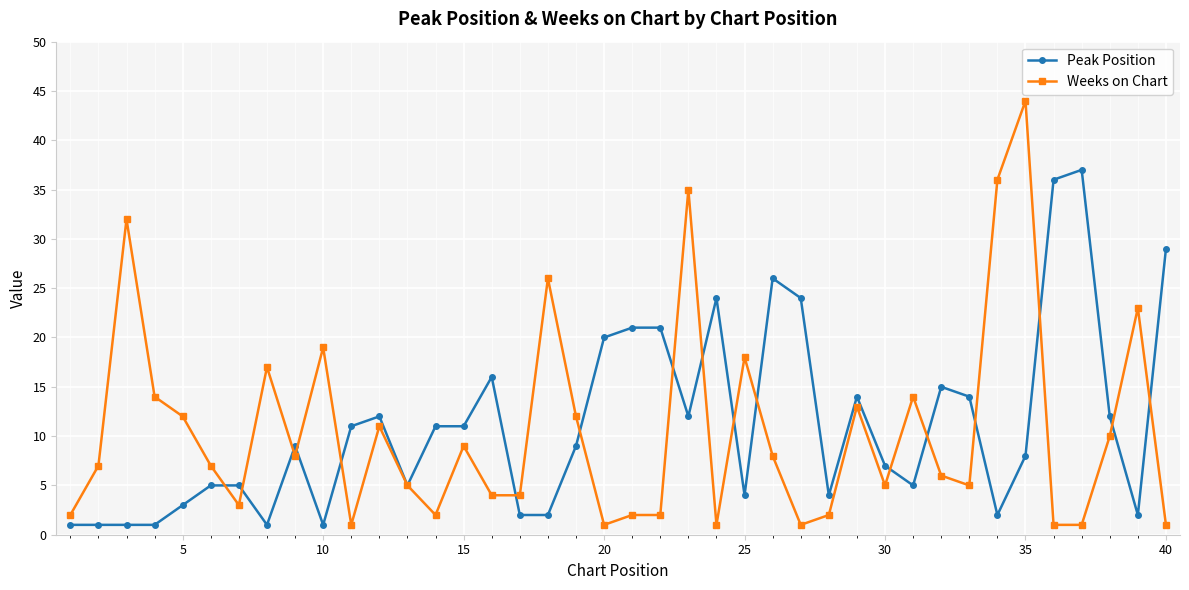

True or false: Peak Position has more than 1 points higher than both neighbors.

True